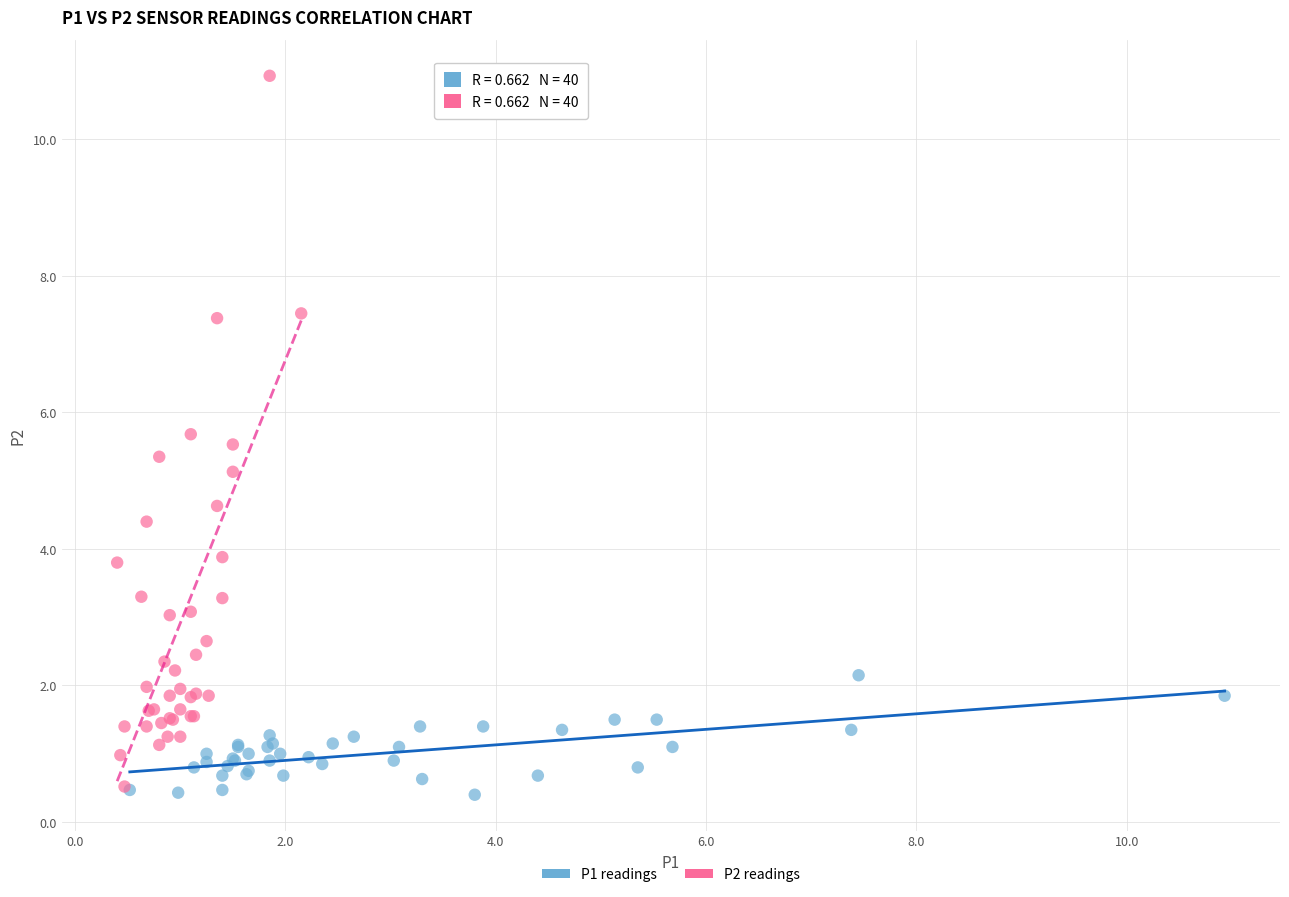

Which series has the largest Y range (max minus min)?

P2 readings